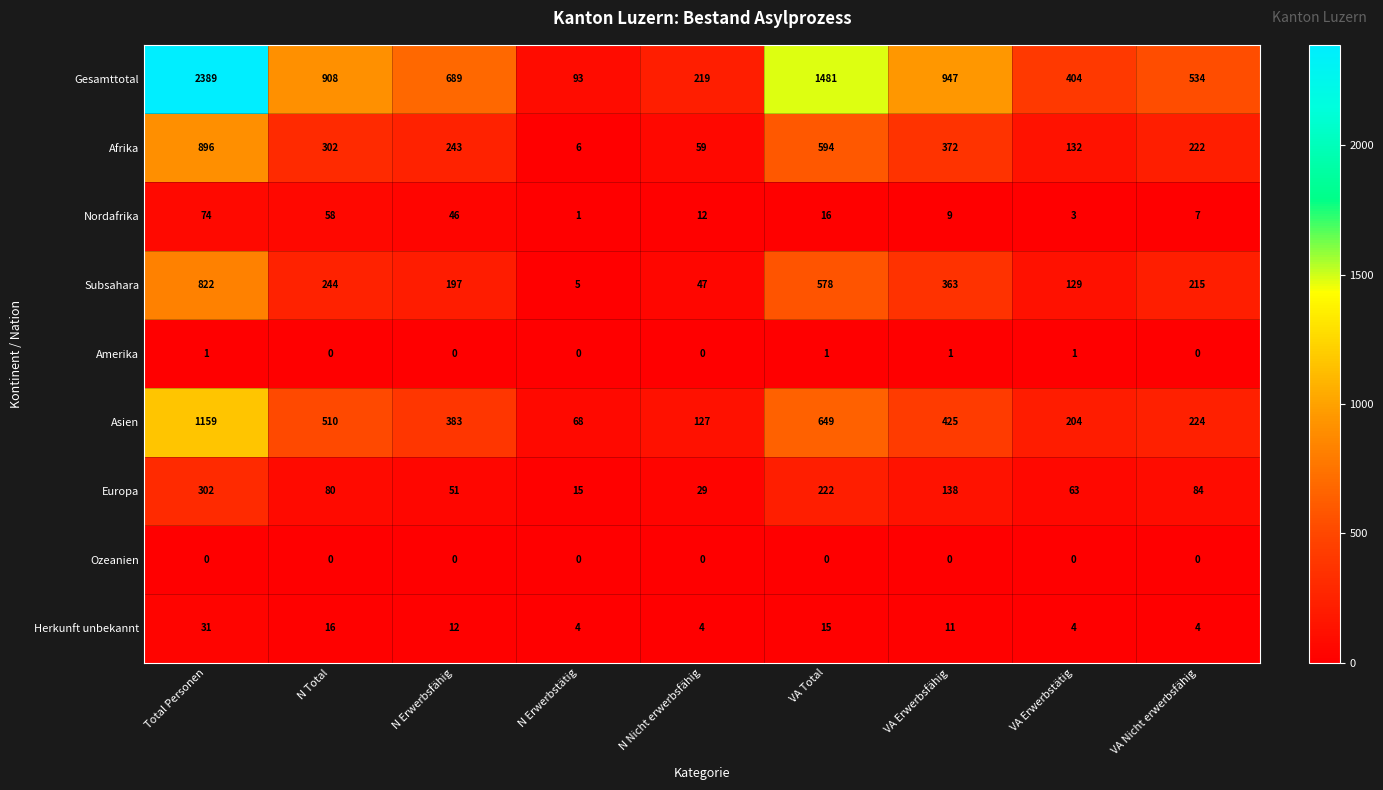

Rank the series by their maximum value, from highest to lowest.

Gesamttotal, Asien, Afrika, Subsahara, Europa, Nordafrika, Herkunft unbekannt, Amerika, Ozeanien